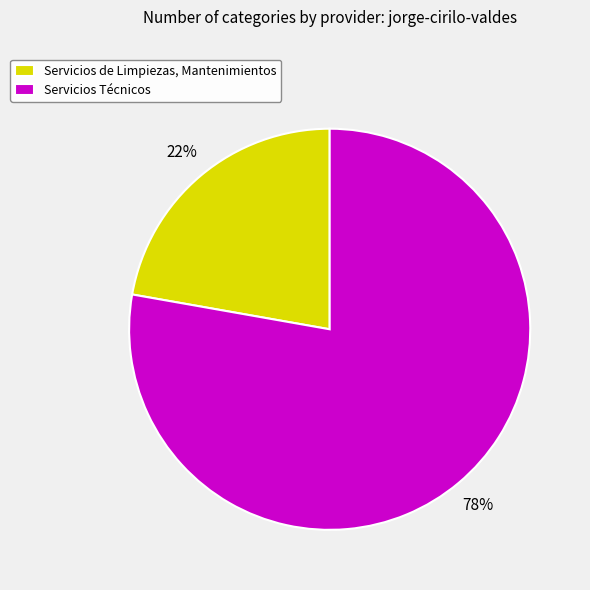

Does Servicios de Limpiezas, Mantenimientos account for over 50% of the chart?

No